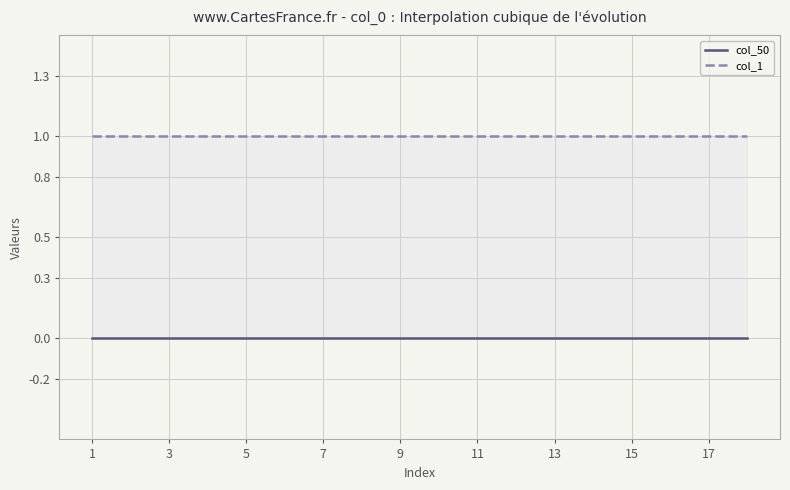

At which category is the sum across all series the highest?

1